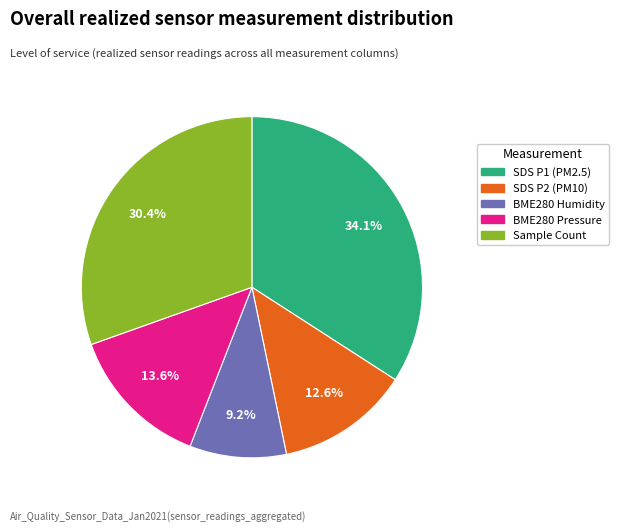

Does SDS P1 (PM2.5) account for over 50% of the chart?

No